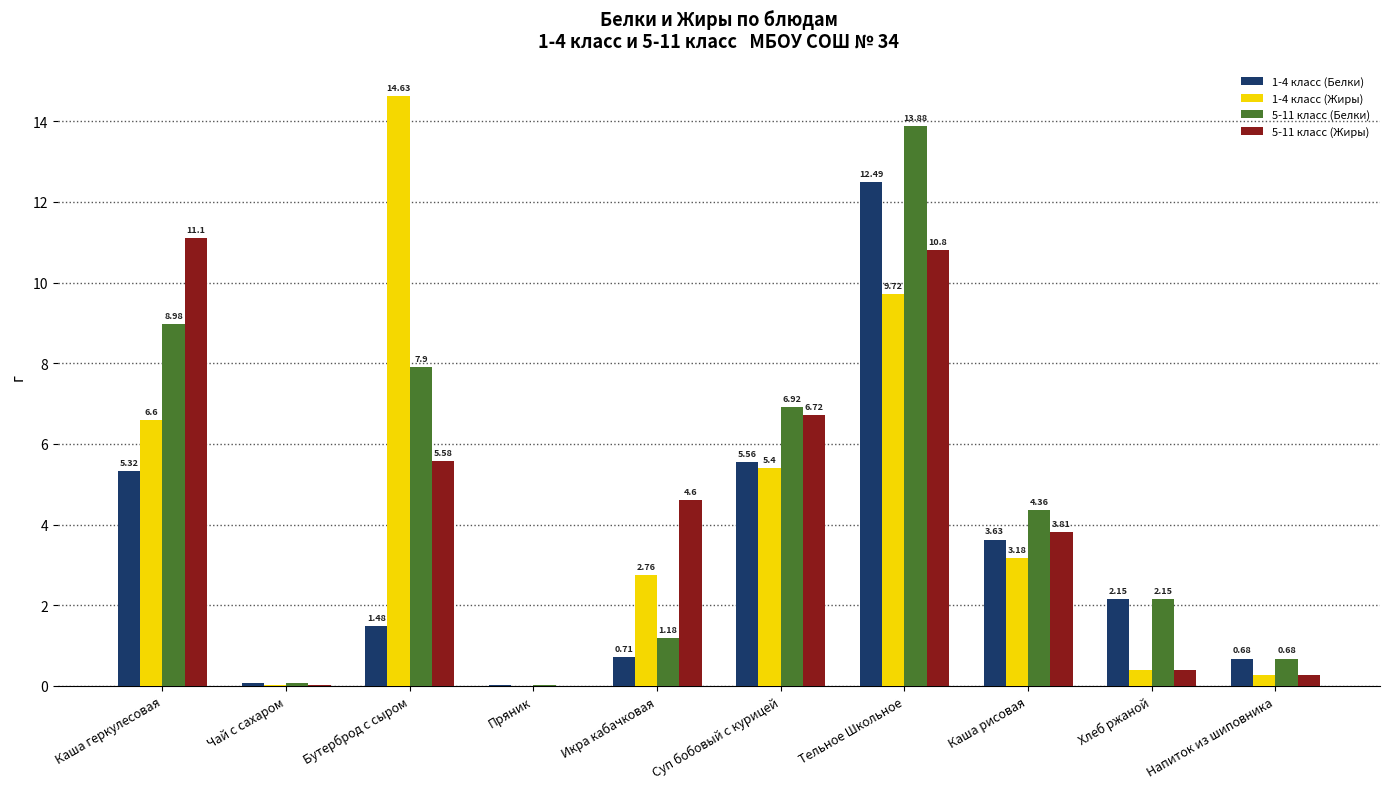

Which series has the largest range (max minus min)?

1-4 класс (Жиры)